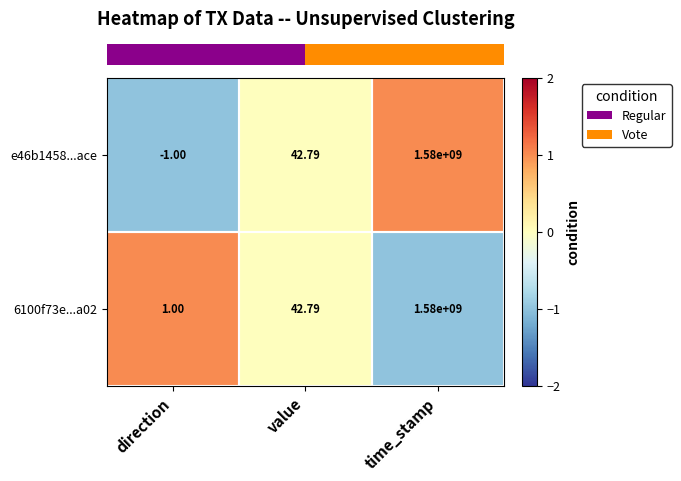

Which category has the highest value in the e46b1458...ace series?

time_stamp